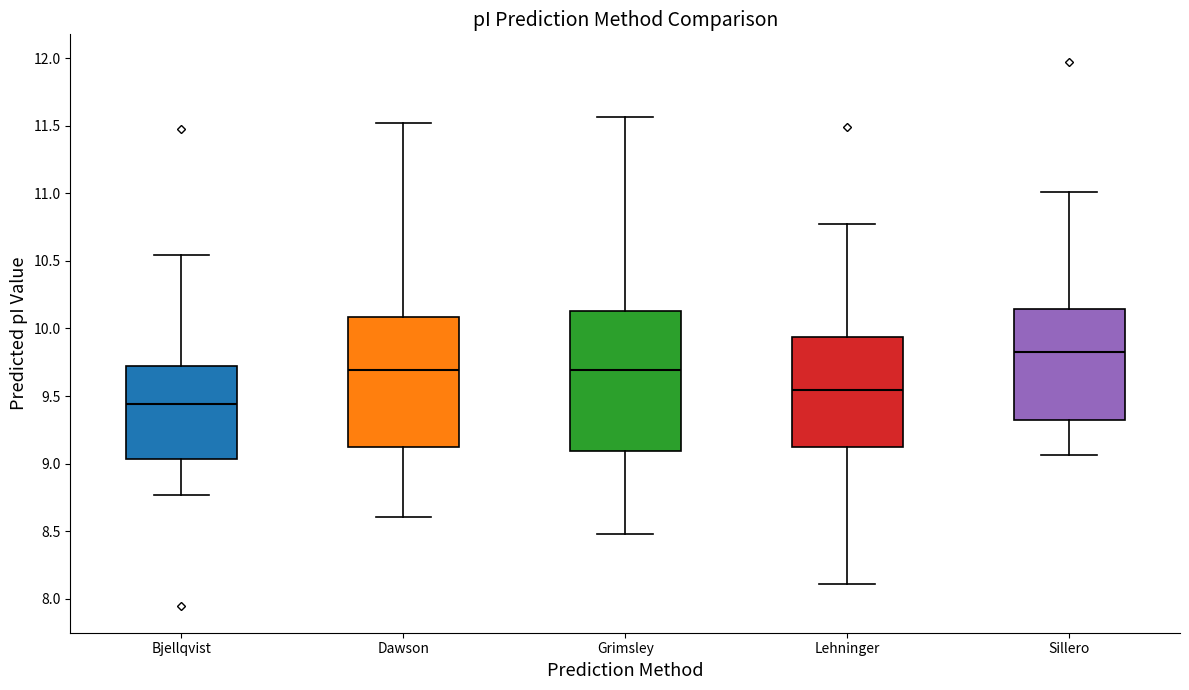

Reading left to right, transcribe this box plot: for each box, give where its median line is, the range the box spans, and where its two whiskers end, as read against the y-axis. The values are not printed on the chart, so give them approximately, as read against the axis.

Bjellqvist: median 9.45, box 9.05 to 9.70, whiskers 8.75 to 10.55
Dawson: median 9.70, box 9.10 to 10.10, whiskers 8.60 to 11.50
Grimsley: median 9.70, box 9.10 to 10.15, whiskers 8.50 to 11.55
Lehninger: median 9.55, box 9.10 to 9.95, whiskers 8.10 to 10.75
Sillero: median 9.80, box 9.35 to 10.15, whiskers 9.05 to 11.00